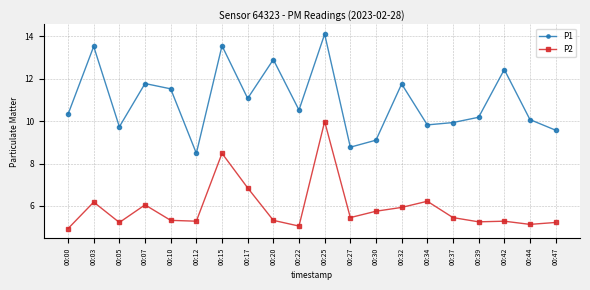

Where is the first local minimum for P1?

00:05